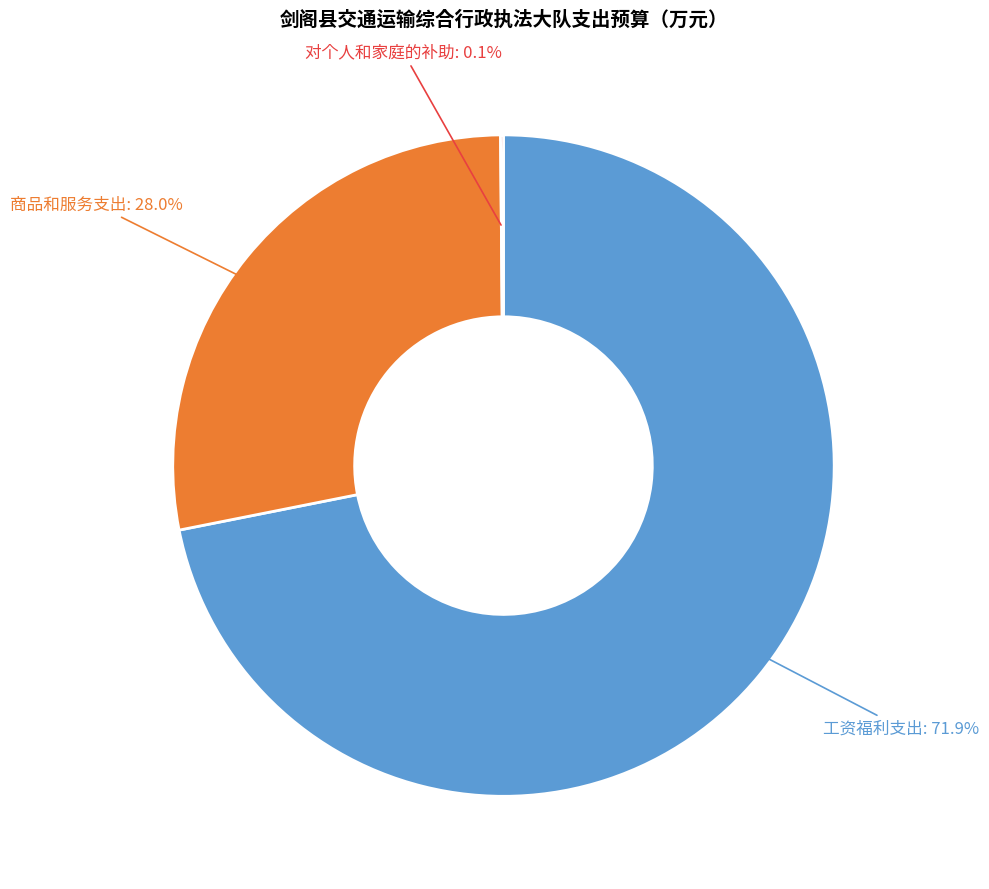

Is there any slice that represents more than half of the pie?

Yes